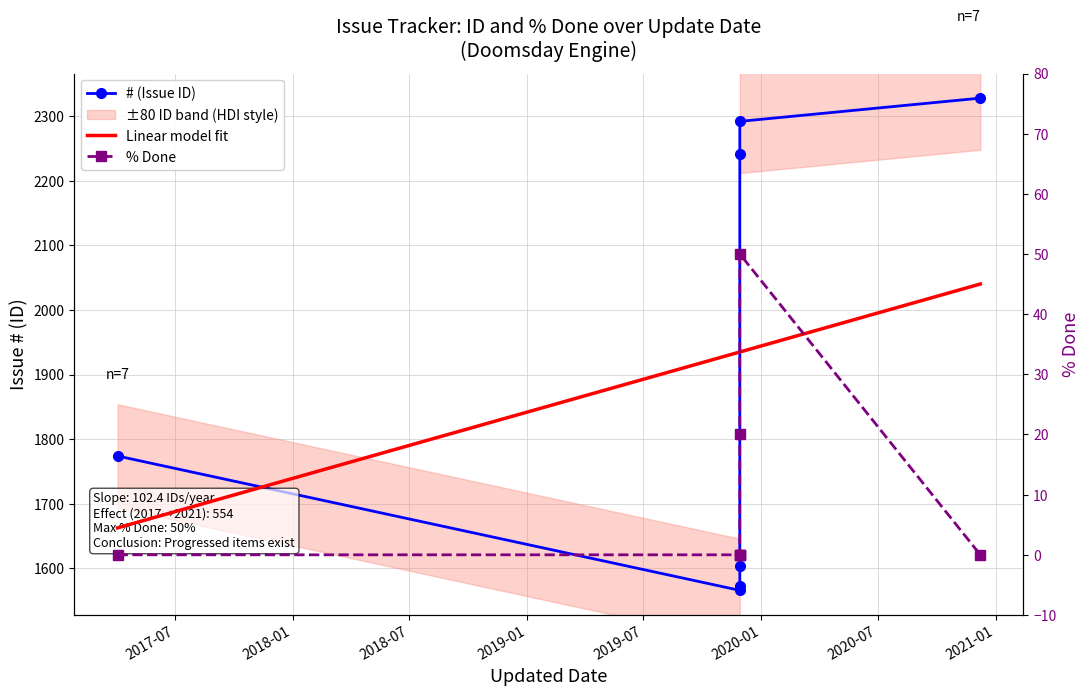

Which has a higher value, 2020-12-08 or 2019-11-29?

2020-12-08